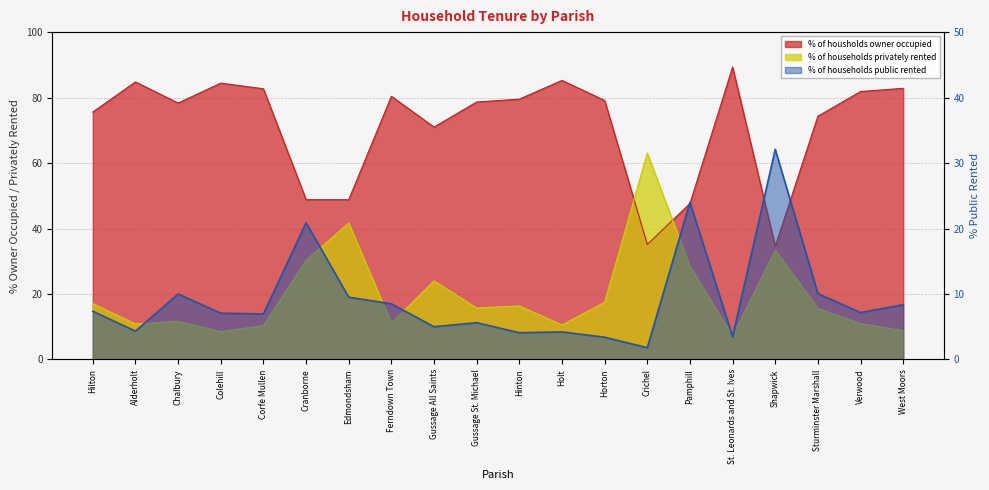

What is the sum of all % of households privately rented values?

392.9